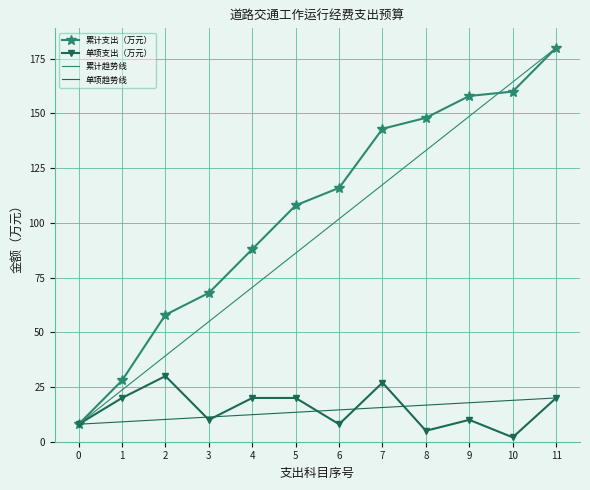

What is the maximum value for 单项支出（万元）?

30